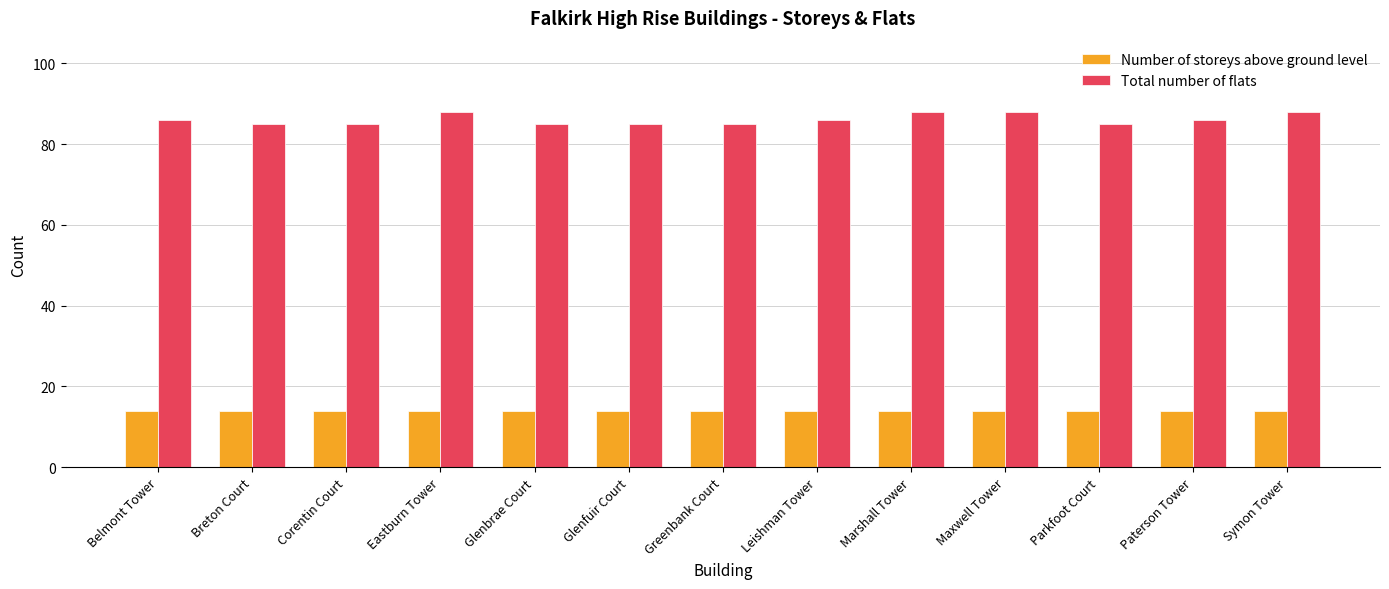

Which series has the widest spread of values?

Total number of flats